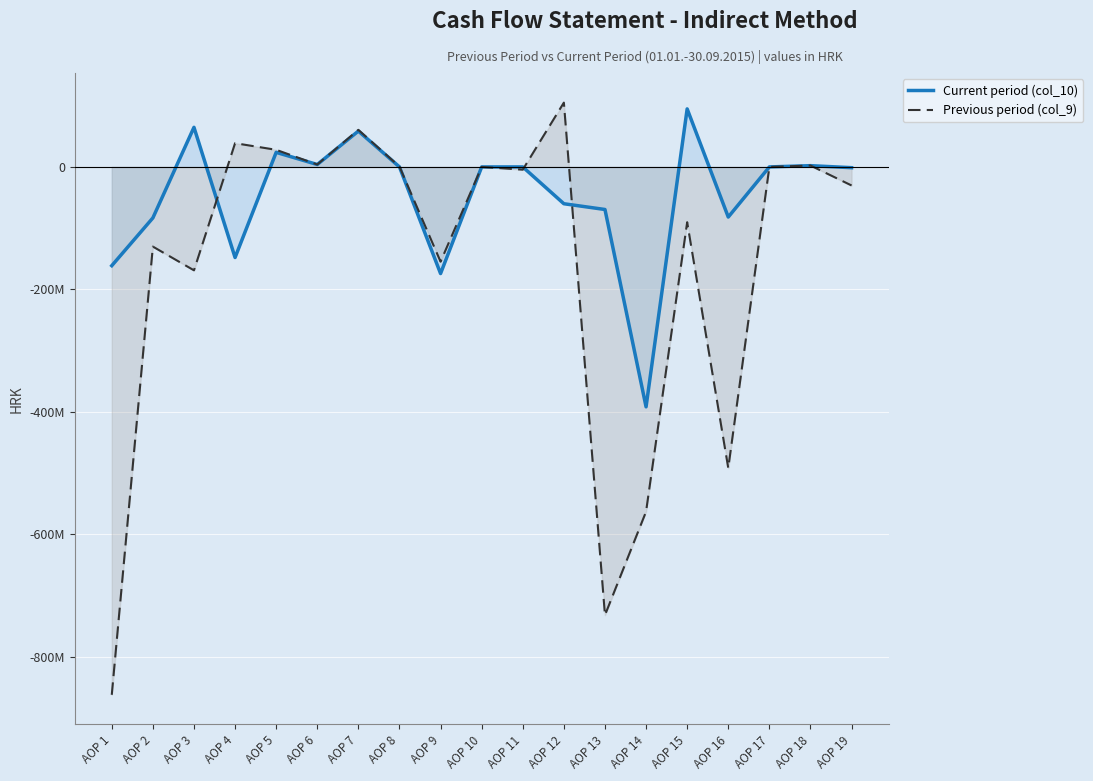

What are all the series names shown in the legend?

Current period (col_10), Previous period (col_9)